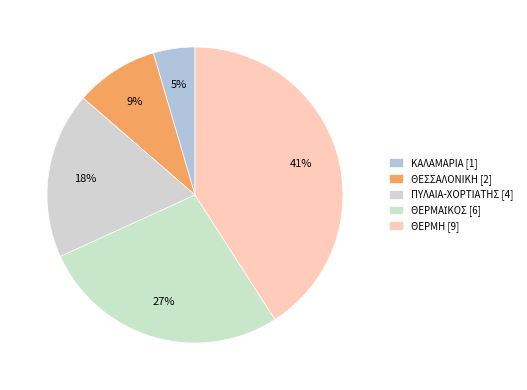

Count the number of slices in the pie.

5